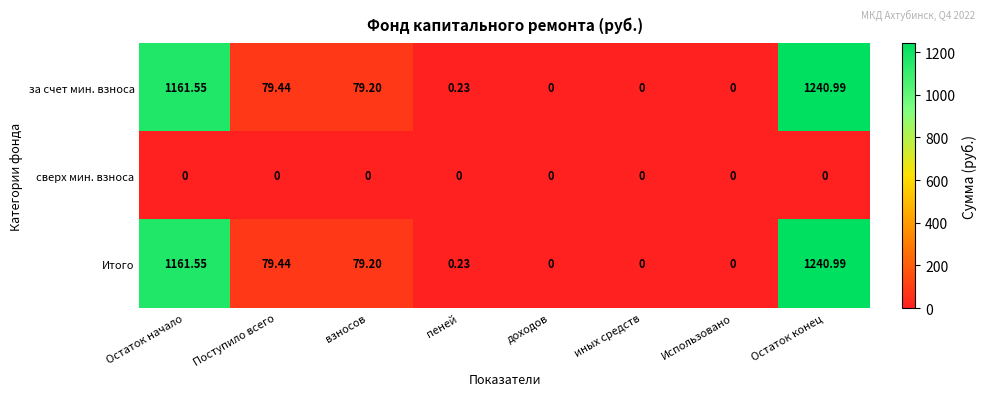

Is the value of Итого at Остаток конец greater than the value of за счет мин. взноса at взносов?

Yes